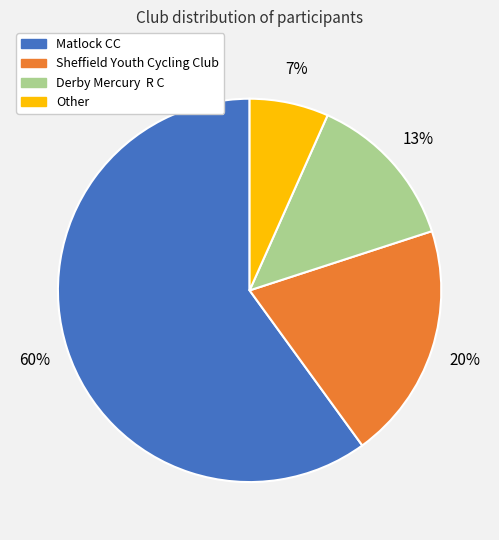

Is Matlock CC the majority of the pie?

Yes